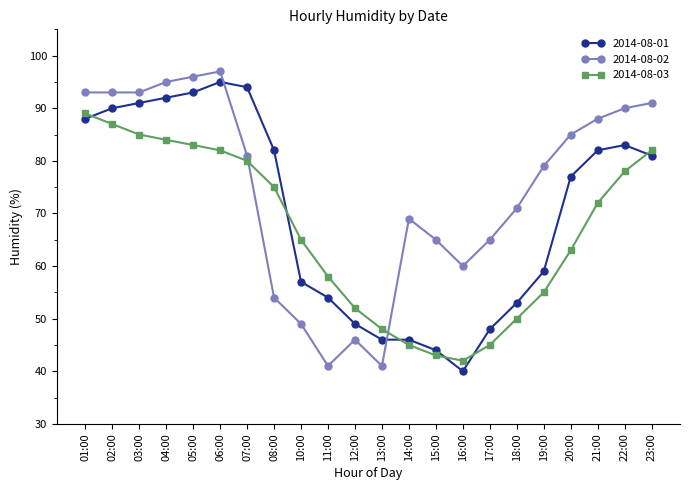

What is the difference between the highest and lowest values at 21:00?

16